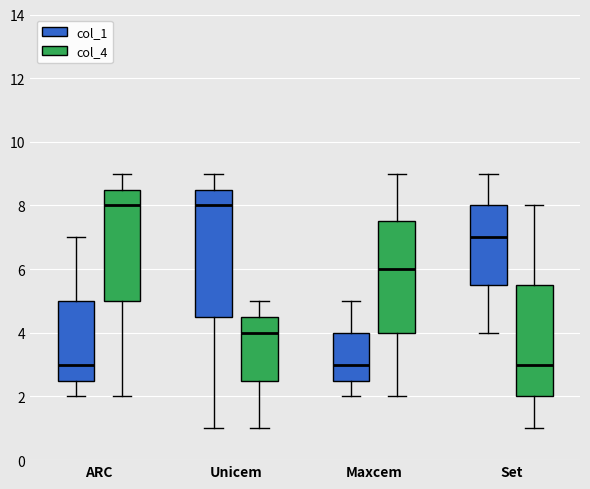

Reading left to right, transcribe this box plot: for each box, give where its median line is, the range the box spans, and where its two whiskers end, as read against the y-axis. The values are not printed on the chart, so give them approximately, as read against the axis.

ARC (col_1): median 3.0, box 2.6 to 5.0, whiskers 2.0 to 7.0
ARC (col_4): median 8.0, box 5.0 to 8.6, whiskers 2.0 to 9.0
Unicem (col_1): median 8.0, box 4.6 to 8.6, whiskers 1.0 to 9.0
Unicem (col_4): median 4.0, box 2.6 to 4.6, whiskers 1.0 to 5.0
Maxcem (col_1): median 3.0, box 2.6 to 4.0, whiskers 2.0 to 5.0
Maxcem (col_4): median 6.0, box 4.0 to 7.6, whiskers 2.0 to 9.0
Set (col_1): median 7.0, box 5.6 to 8.0, whiskers 4.0 to 9.0
Set (col_4): median 3.0, box 2.0 to 5.6, whiskers 1.0 to 8.0